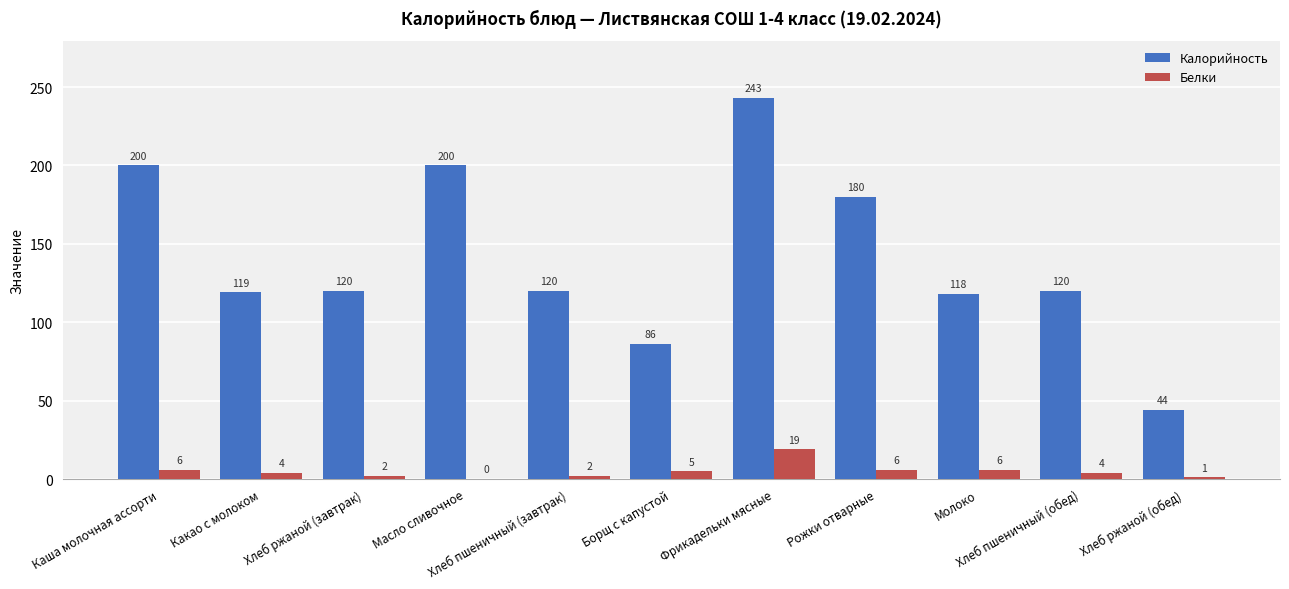

Are the bars grouped side by side (vs. stacked)?

Yes